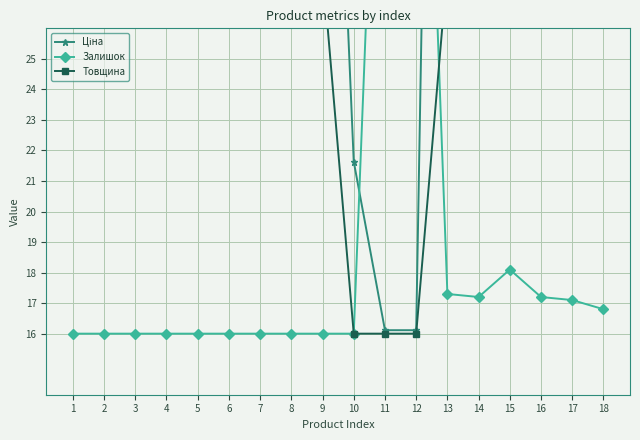

Is it true that Товщина equals 38.0 at 9?

False